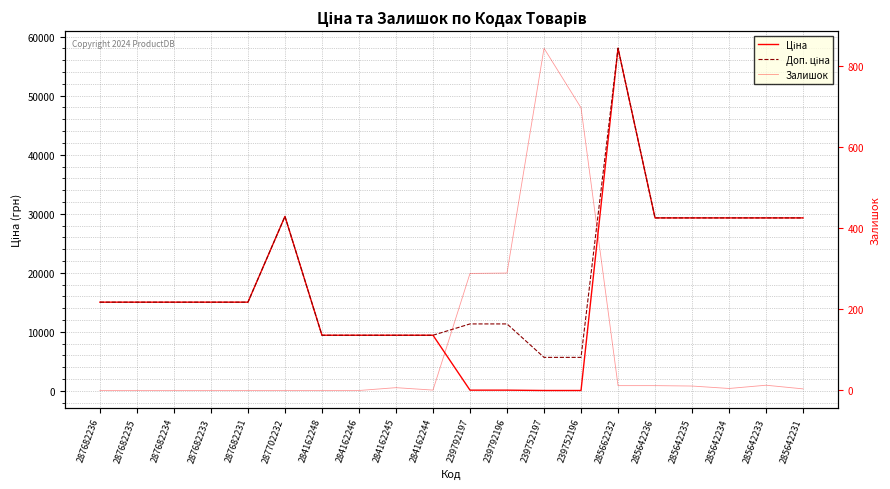

Reading left to right, extract all data points from this chart.

Ціна: 15019.2	15019.2	15019.2	15019.2	15019.2	29548.9	9416.9	9416.9	9416.9	9416.9	113.3	113.3	56.7	56.7	58037.0	29294.9	29294.9	29294.9	29294.9	29294.9
Доп. ціна: 15019.2	15019.2	15019.2	15019.2	15019.2	29548.9	9416.9	9416.9	9416.9	9416.9	11334.0	11334.0	5667.0	5667.0	58037.0	29294.9	29294.9	29294.9	29294.9	29294.9
Залишок: 0.0	0.0	0.0	0.0	0.0	0.0	0.0	0.0	7.0	1.0	289.0	290.0	845.0	698.0	12.0	12.0	11.0	5.0	13.0	4.0